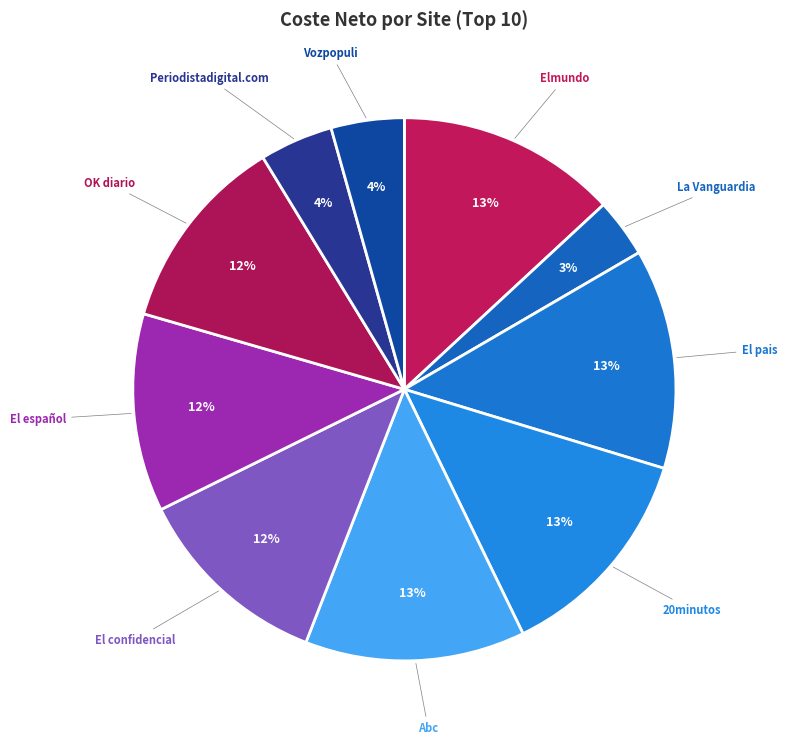

To the nearest percent, what is the difference between the Vozpopuli and 20minutos slice percentages?

9%